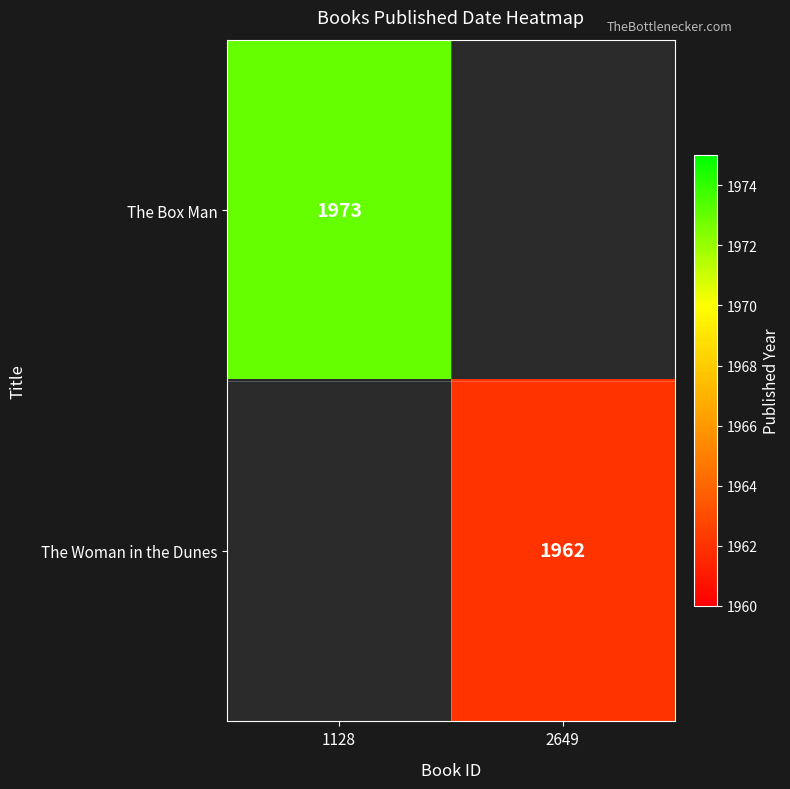

The value of The Box Man at 1128 is 1088. True or false?

False